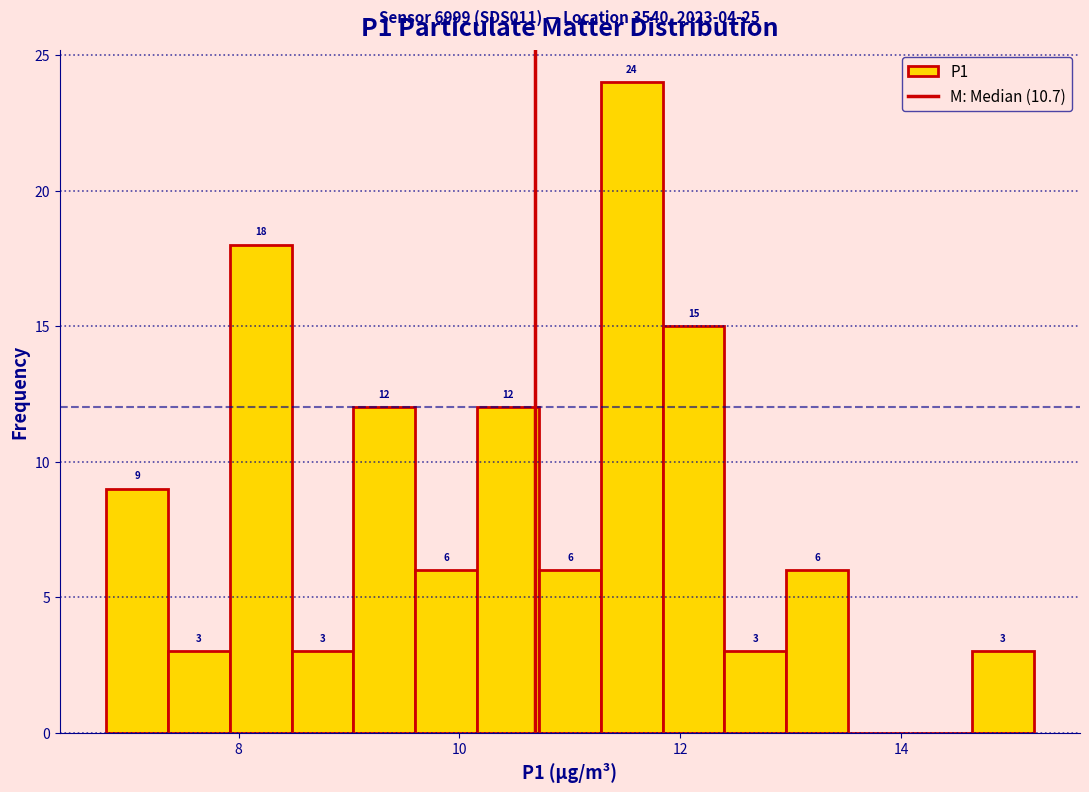

Read against the x-axis, roughly where is the centre of the tallest bar?

11.6